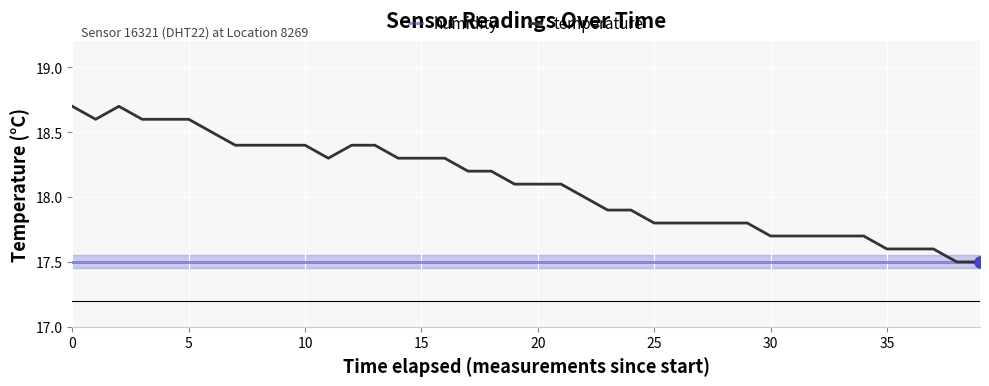

Which series has the largest Y range (max minus min)?

temperature